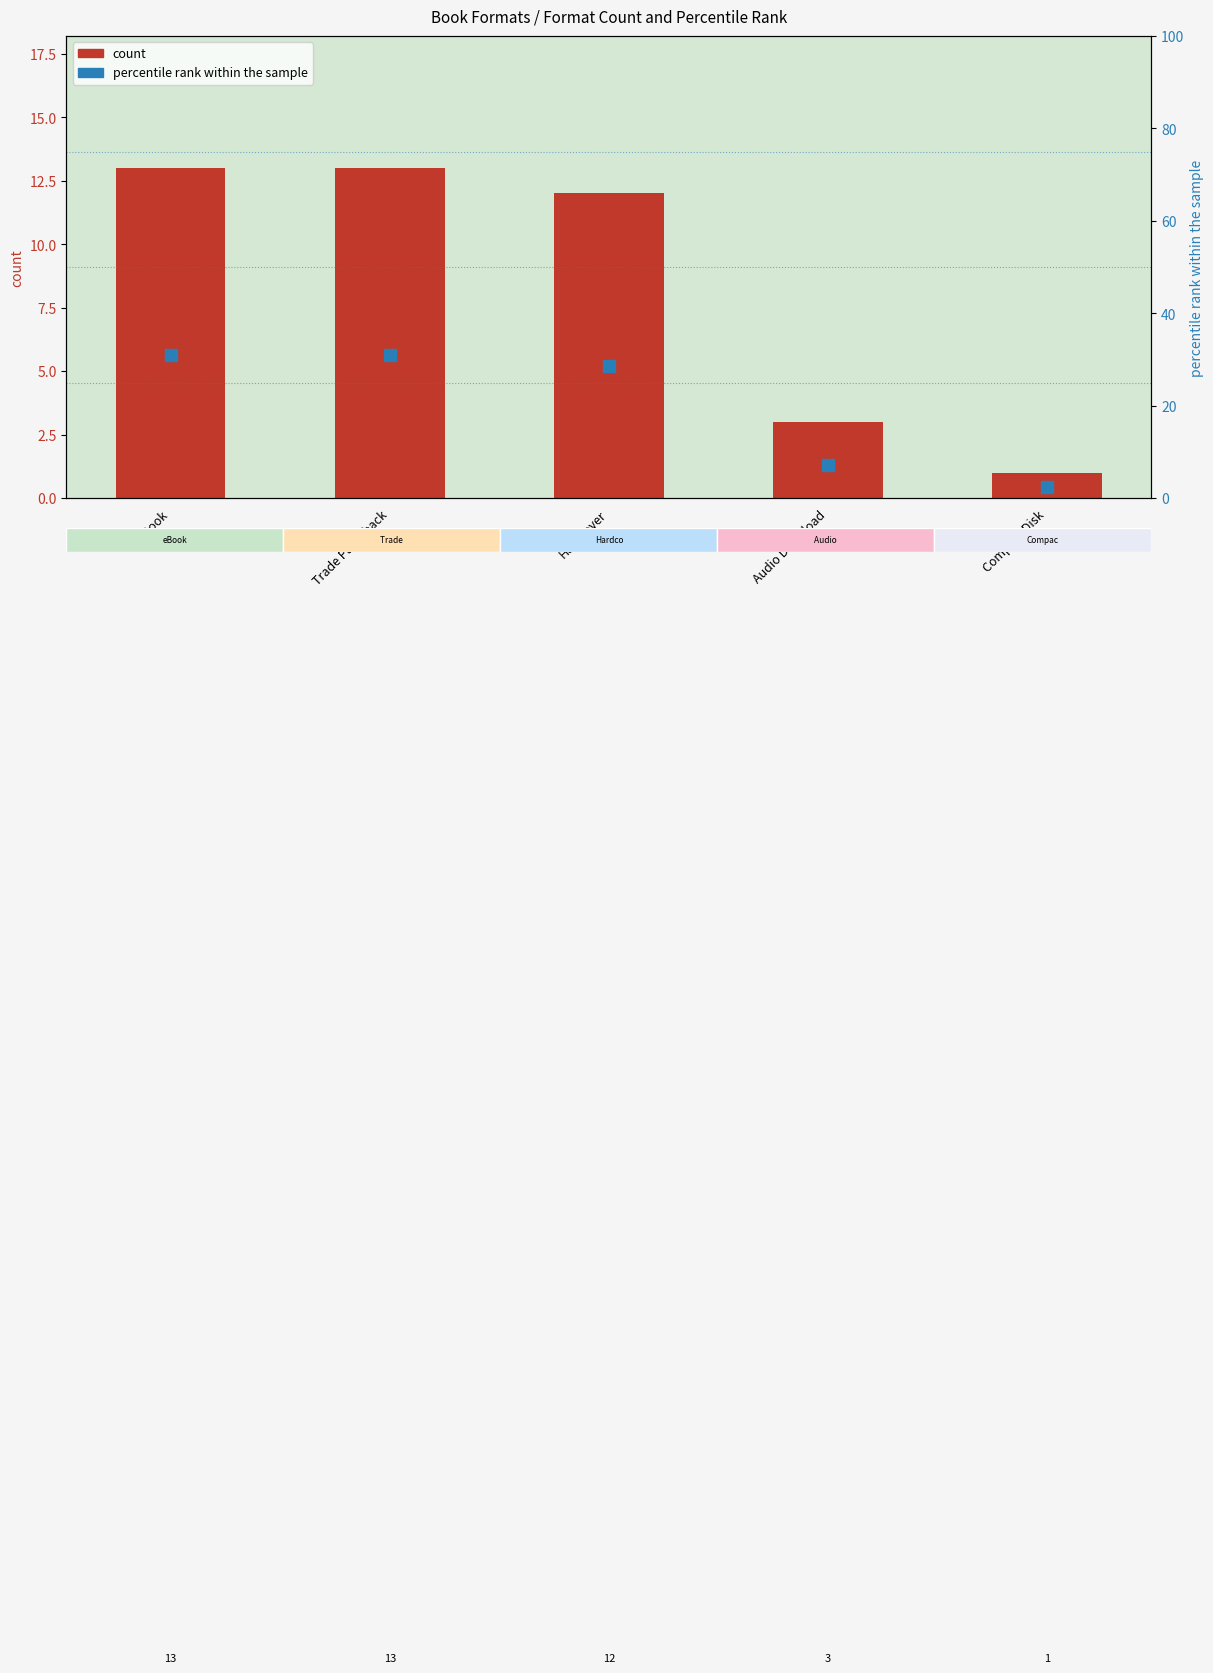

At which category is the sum across all series the highest?

eBook